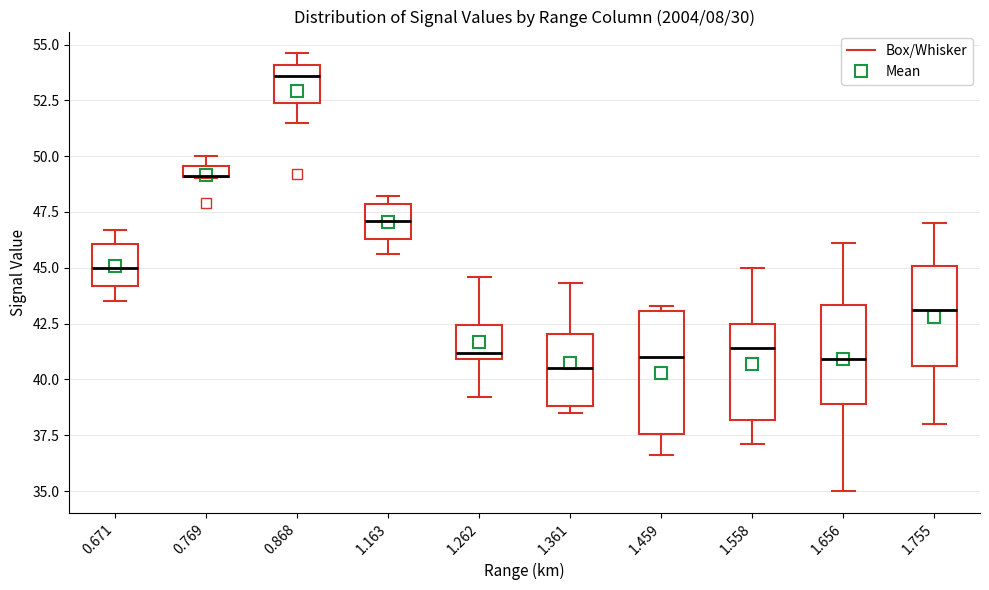

Where is the upper edge of the box at x = 1.459 on the y-axis? The values are not printed on the chart, so give them approximately, as read against the axis.

43.0